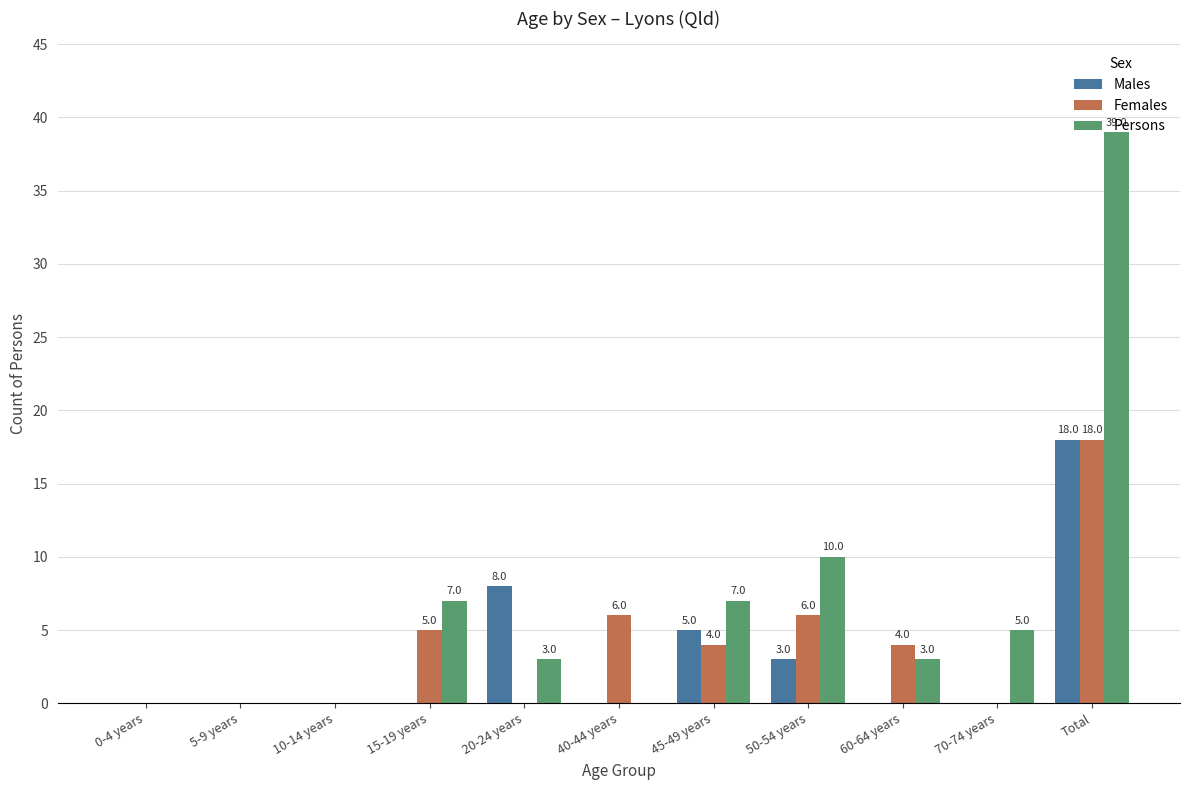

Between 15-19 years and 45-49 years, which series saw the biggest shift?

Males